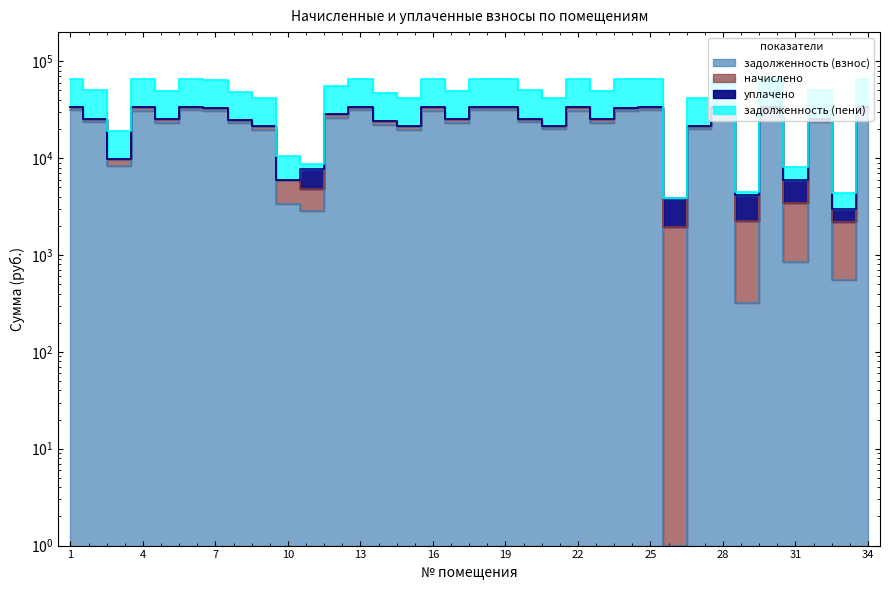

Which series has the largest total across all categories?

задолженность (пени)